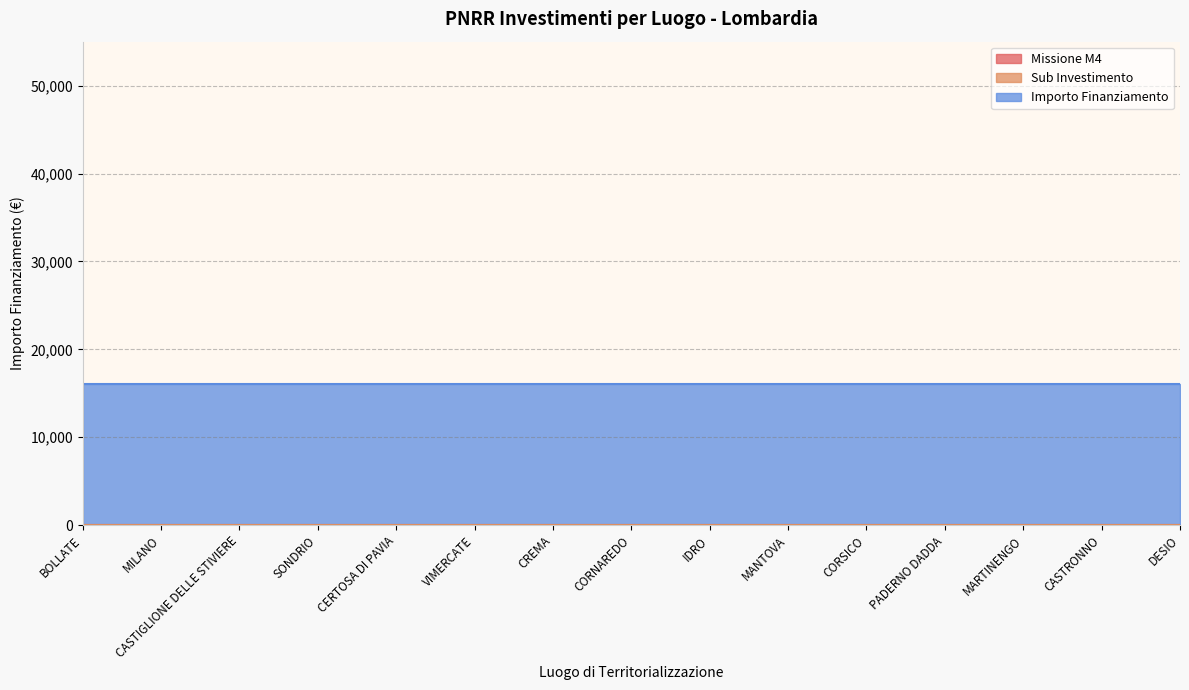

Reading left to right, transcribe all the data shown in this chart.

Missione M4: 3.2	3.2	3.2	3.2	3.2	3.2	3.2	3.2	3.2	3.2	3.2	3.2	3.2	3.2	3.2
Sub Investimento: 3.2	3.2	3.2	3.2	3.2	3.2	3.2	3.2	3.2	3.2	3.2	3.2	3.2	3.2	3.2
Importo Finanziamento: 16000.0	16000.0	16000.0	16000.0	16000.0	16000.0	16000.0	16000.0	16000.0	16000.0	16000.0	16000.0	16000.0	16000.0	16000.0